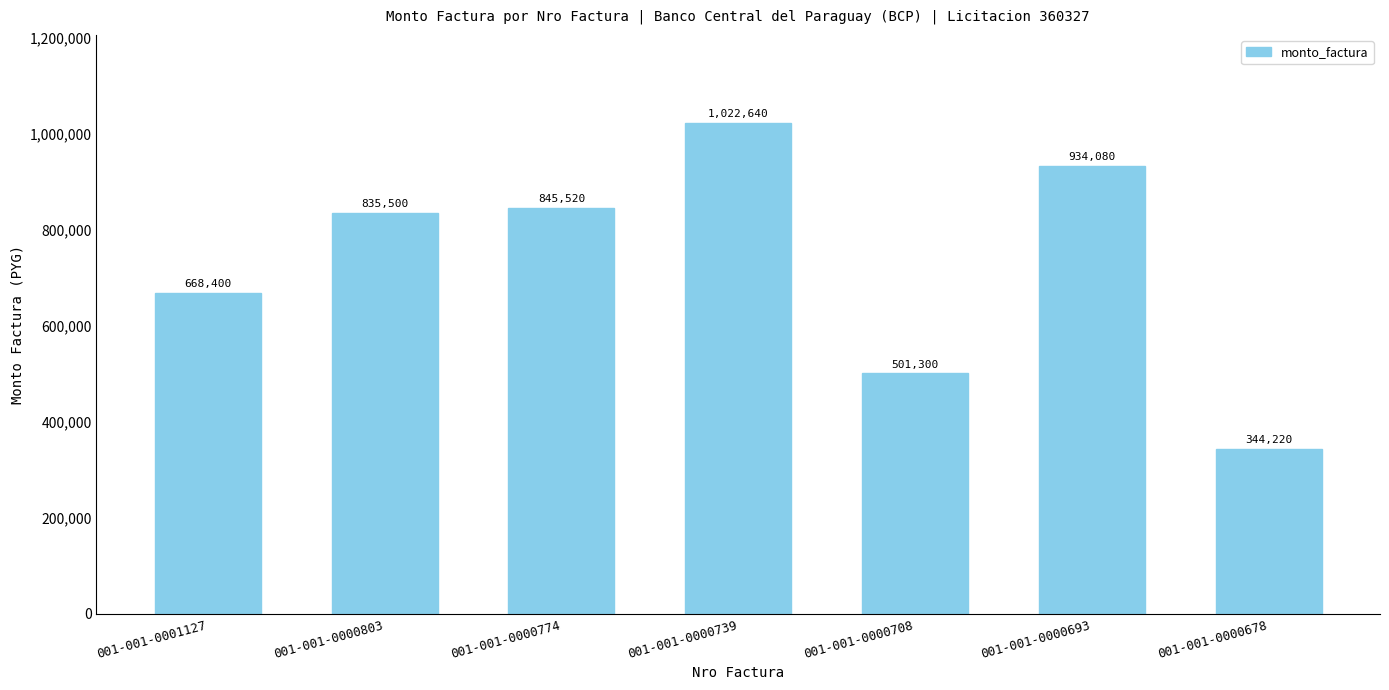

What is the value of the 2nd bar from the left?

835500